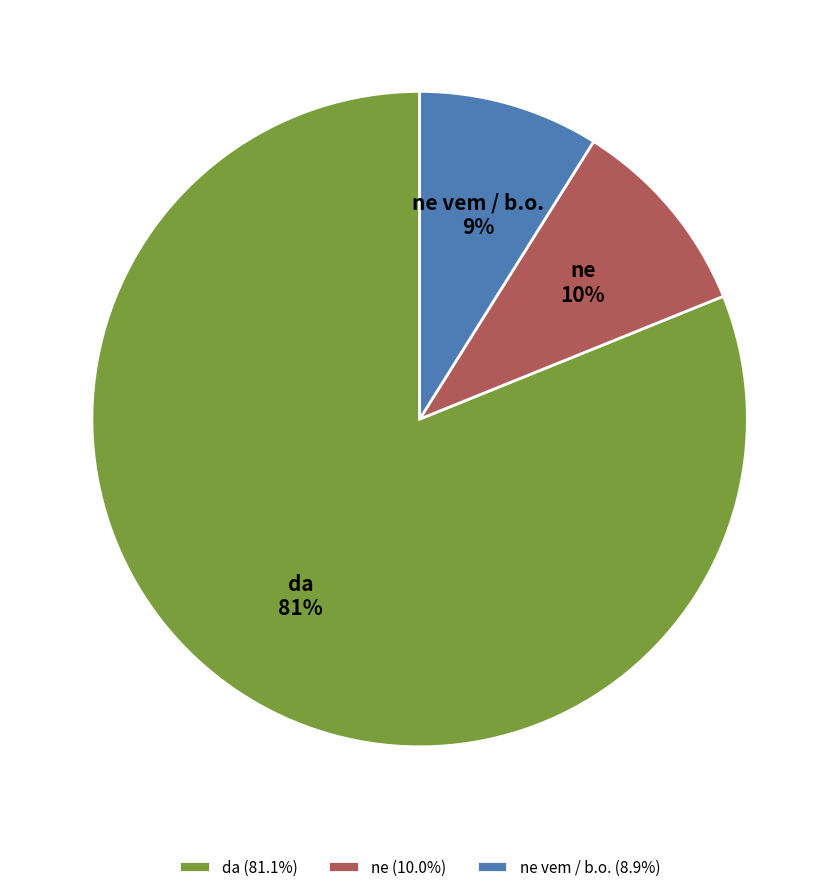

Count the number of slices in the pie.

3